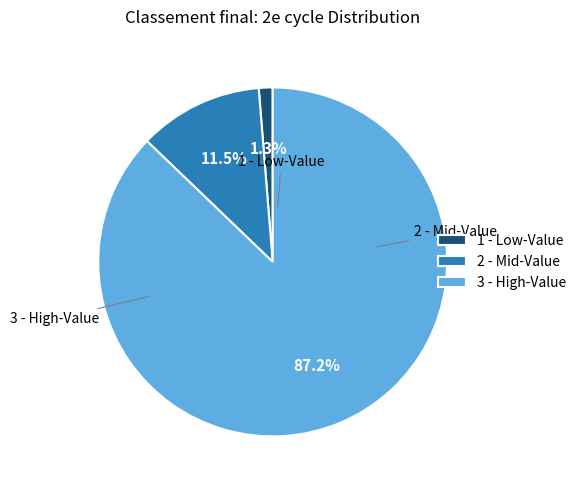

Between 1 - Low-Value and 2 - Mid-Value, which is larger?

2 - Mid-Value